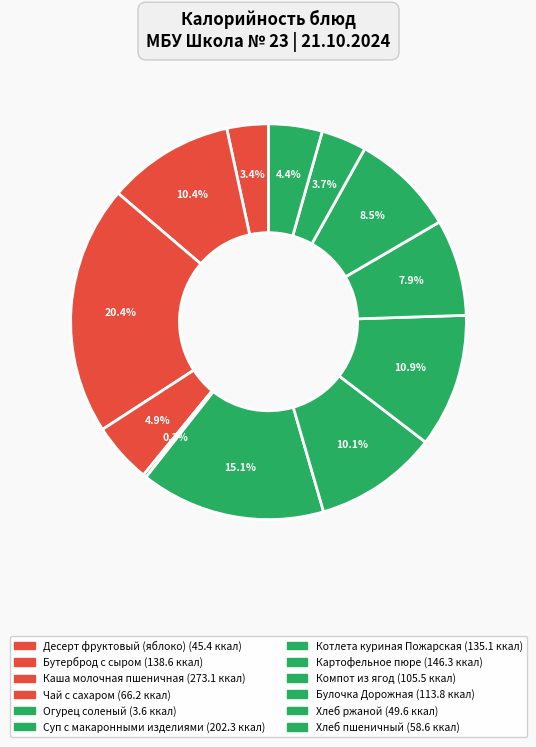

Which slice is the smallest?

Огурец соленый